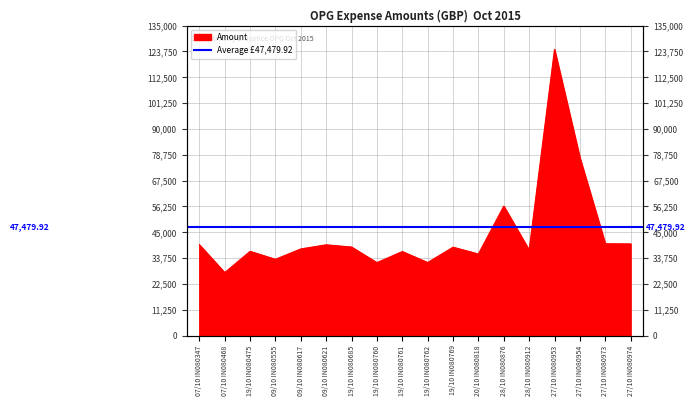

Rank the categories by value from lowest to highest.

07/10 IN080468, 19/10 IN080760, 19/10 IN080762, 09/10 IN080555, 20/10 IN080818, 19/10 IN080761, 19/10 IN080475, 28/10 IN080912, 09/10 IN080617, 19/10 IN080769, 19/10 IN080685, 09/10 IN080621, 07/10 IN080347, 27/10 IN080974, 27/10 IN080973, 28/10 IN080876, 27/10 IN080954, 27/10 IN080953